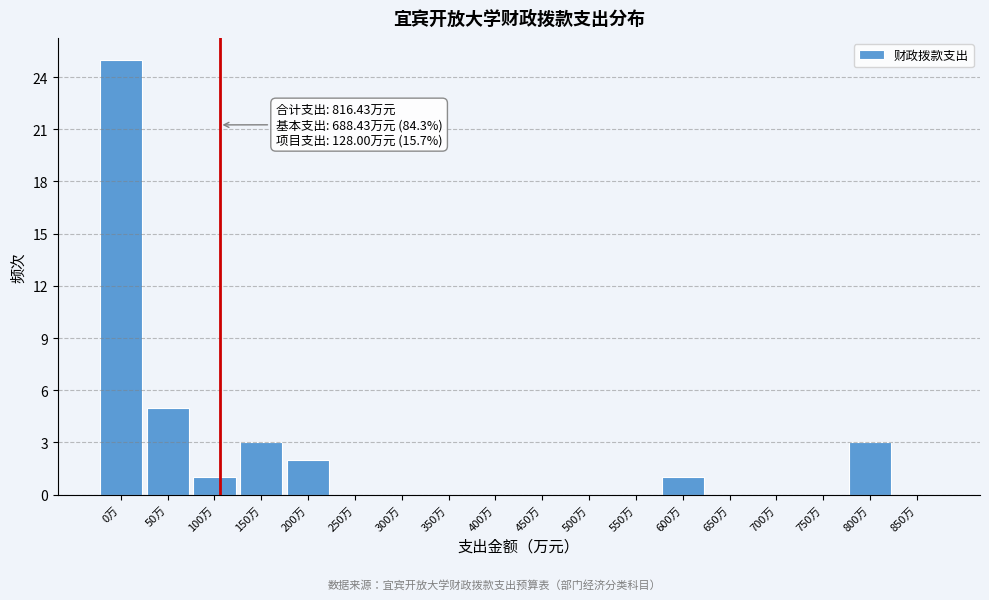

Reading right to left, what are all the values shown in this chart?

850万=0	800万=3	750万=0	700万=0	650万=0	600万=1	550万=0	500万=0	450万=0	400万=0	350万=0	300万=0	250万=0	200万=2	150万=3	100万=1	50万=5	0万=25